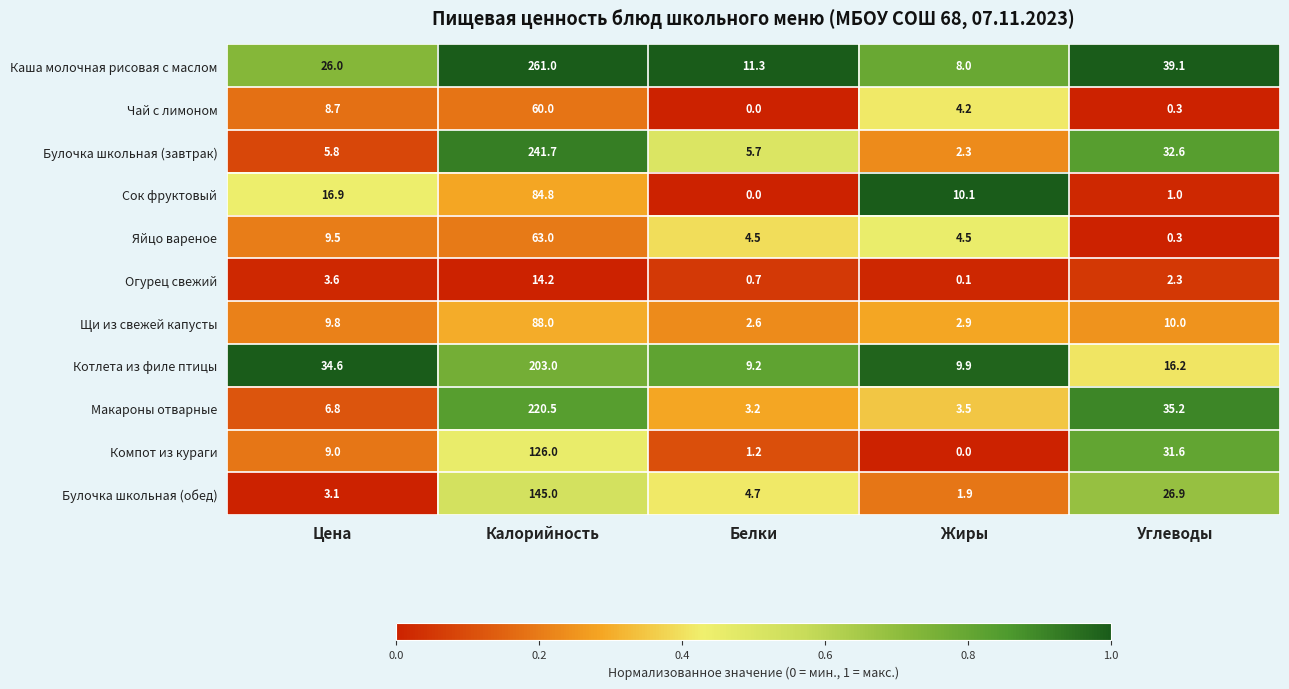

Rank the series by their maximum value, from highest to lowest.

Каша молочная рисовая с маслом, Булочка школьная (завтрак), Макароны отварные, Котлета из филе птицы, Булочка школьная (обед), Компот из кураги, Щи из свежей капусты, Сок фруктовый, Яйцо вареное, Чай с лимоном, Огурец свежий